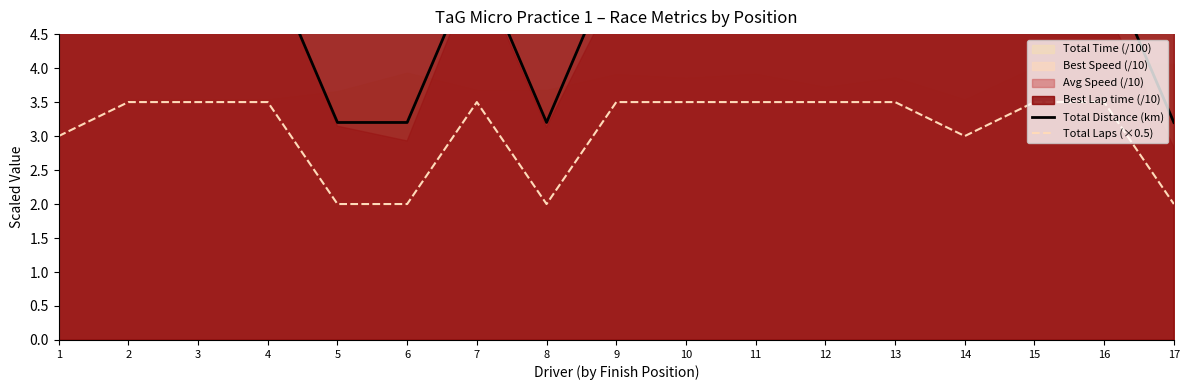

True or false: Total Laps (×0.5) and Total Distance (km) intersect in this chart.

False